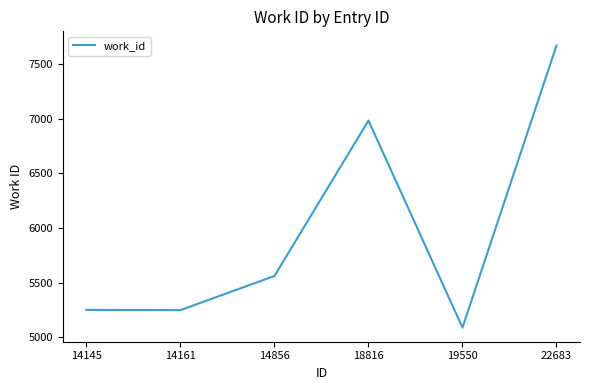

Does the chart have visible grid lines?

No